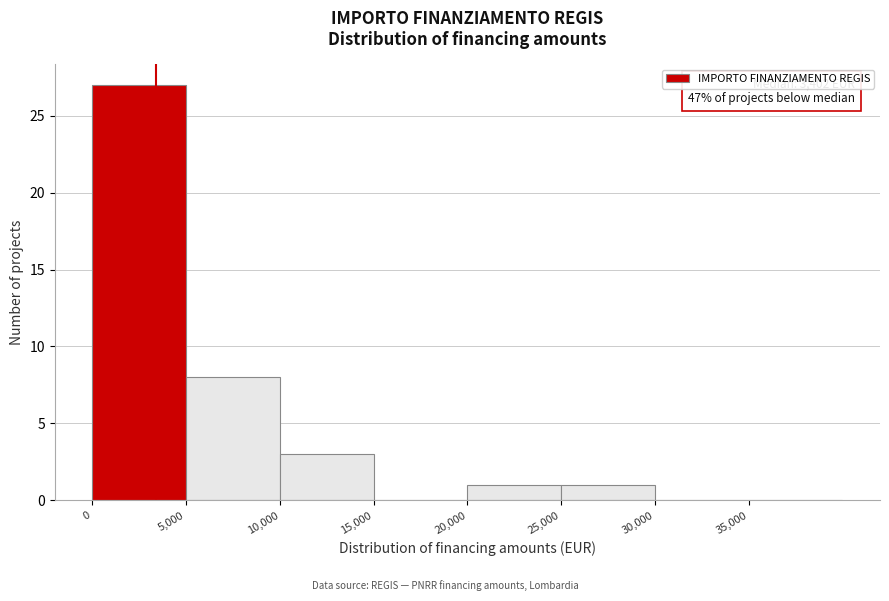

Which range on the x-axis has the tallest bar?

0 to 5000